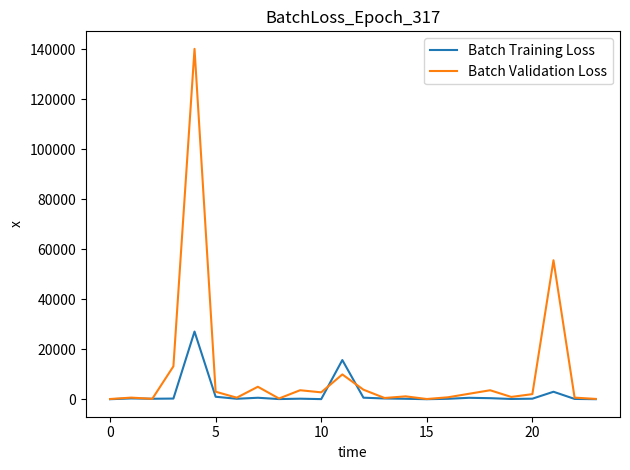

How many lines are shown in the chart?

2